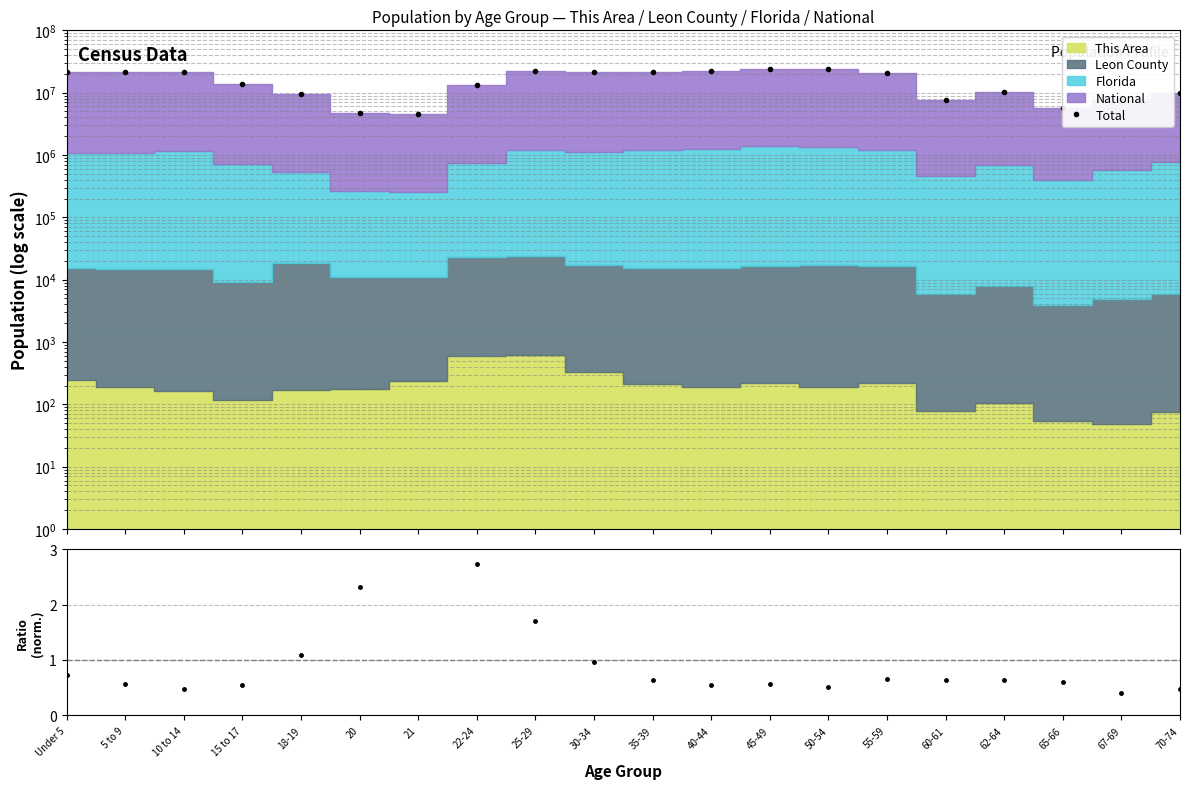

Which category has the lowest value in the This Area / National
(normalised) series?

67-69